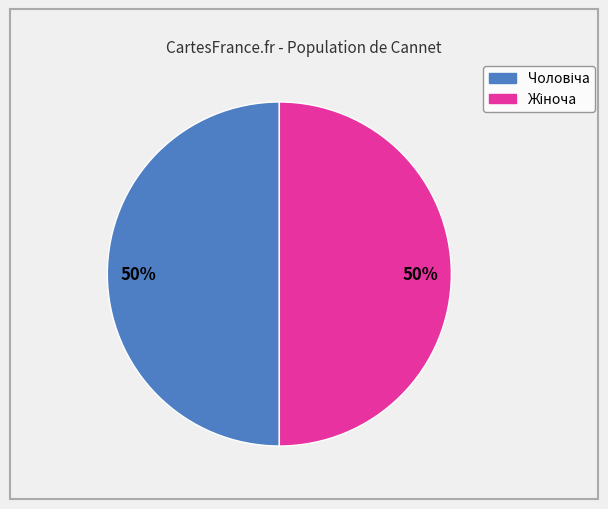

To the nearest percent, what is the average slice percentage?

50%